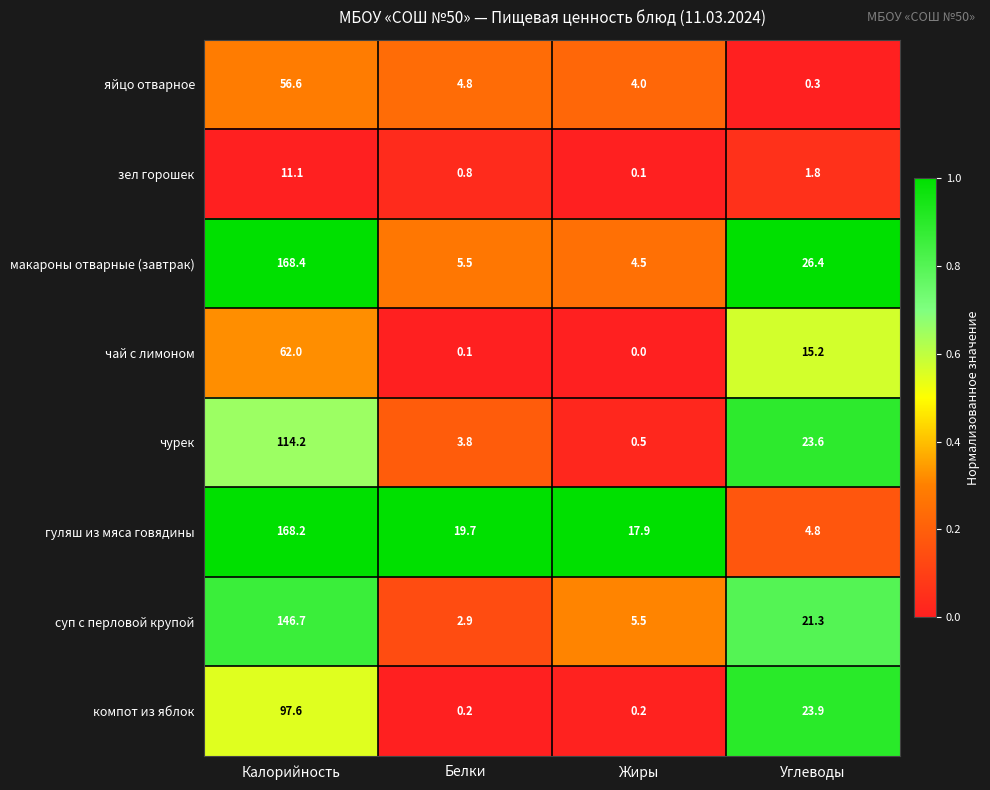

Where is гуляш из мяса говядины nearest to the value 86?

Белки